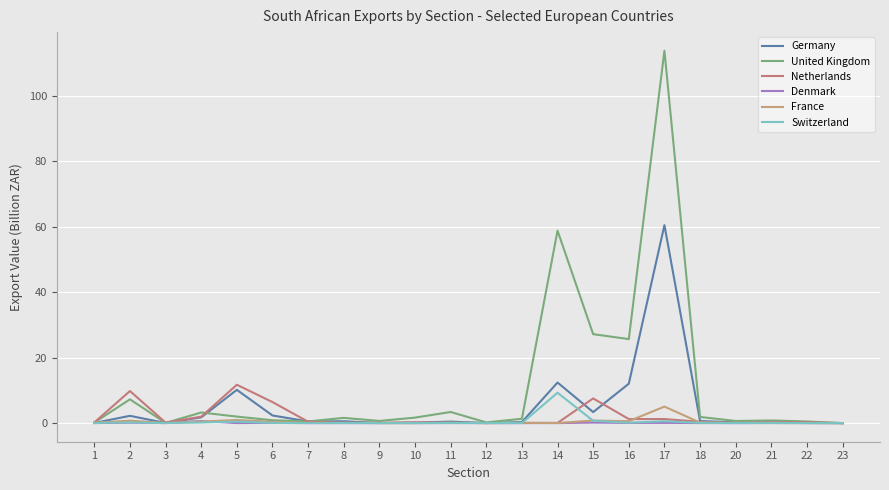

At 9, list the series in order from largest to smallest.

United Kingdom, Netherlands, Germany, France, Switzerland, Denmark